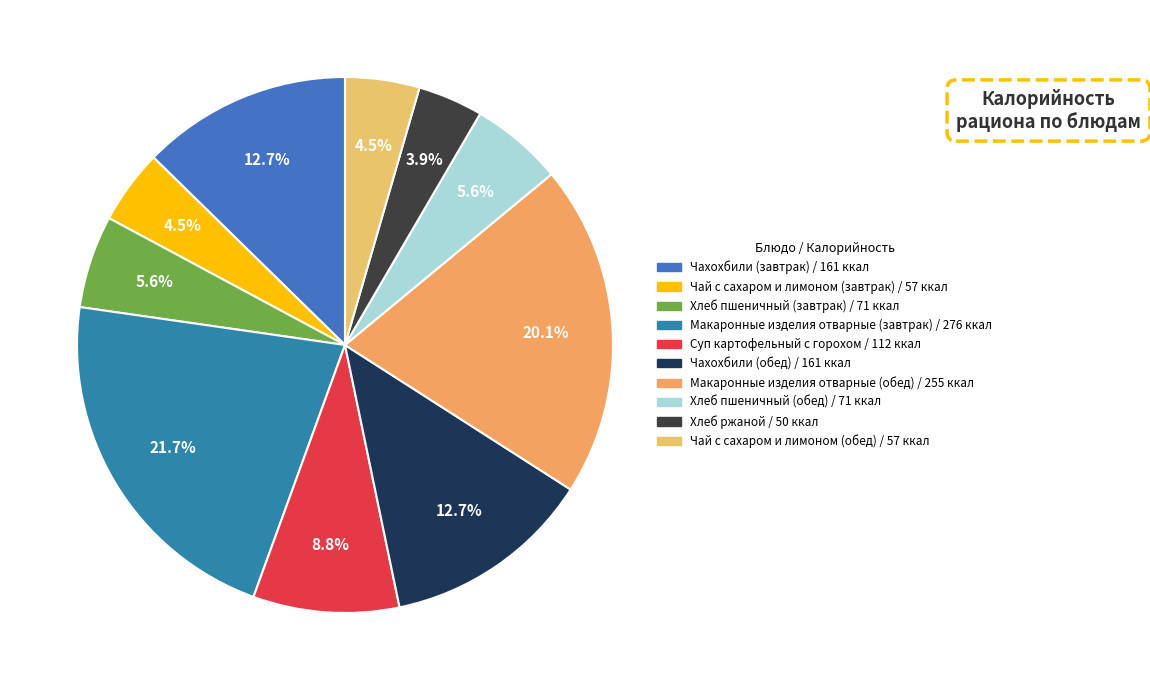

Count the number of slices in the pie.

10